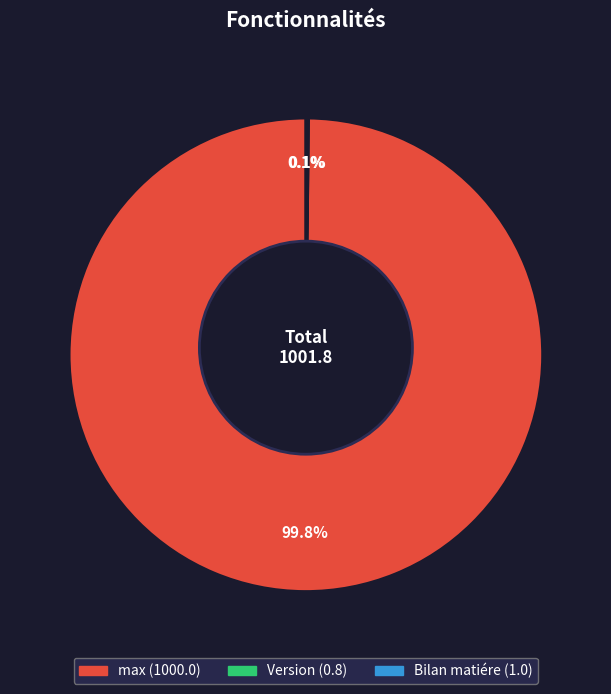

What is the change in value from max to Version?

-999.2